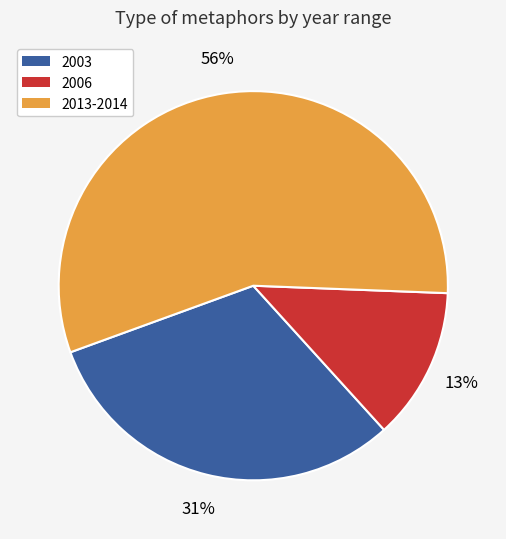

To the nearest percent, what is the average slice percentage?

33%